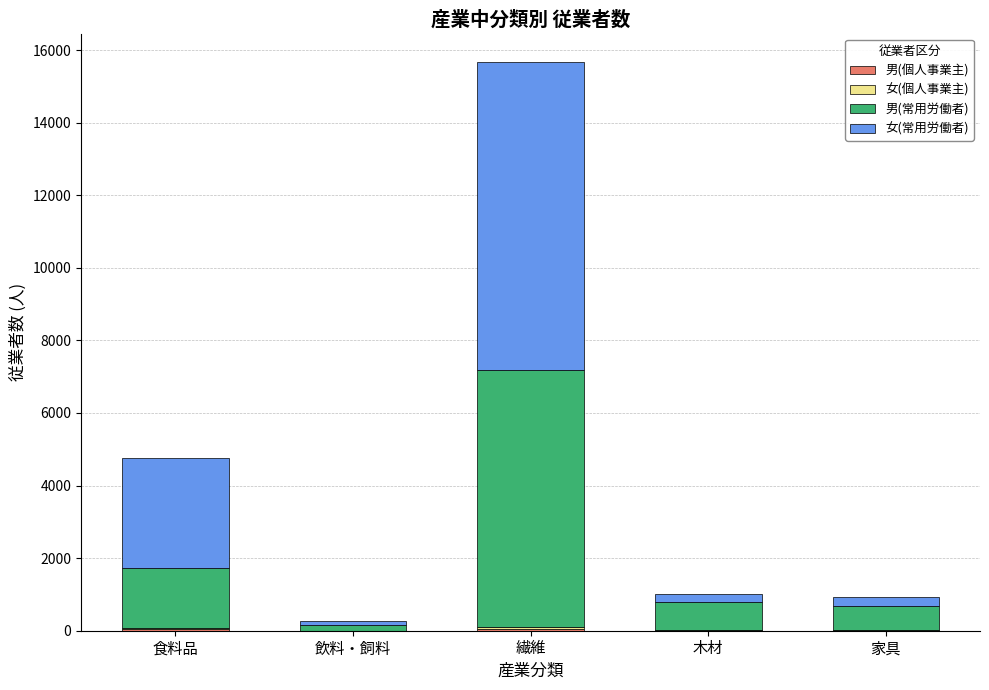

How many categories are shown in the chart?

5